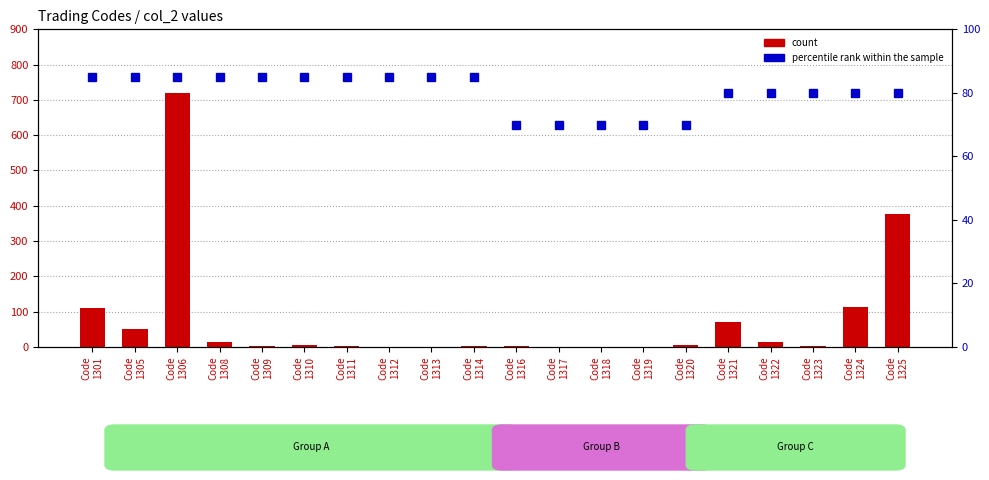

Between Code
1318 and Code
1325, which is larger?

Code
1325